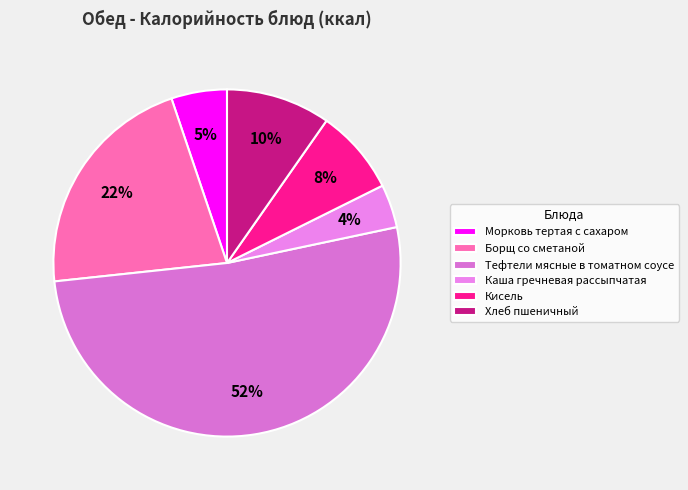

Is it true that Морковь тертая с сахаром is 5% of the pie?

True